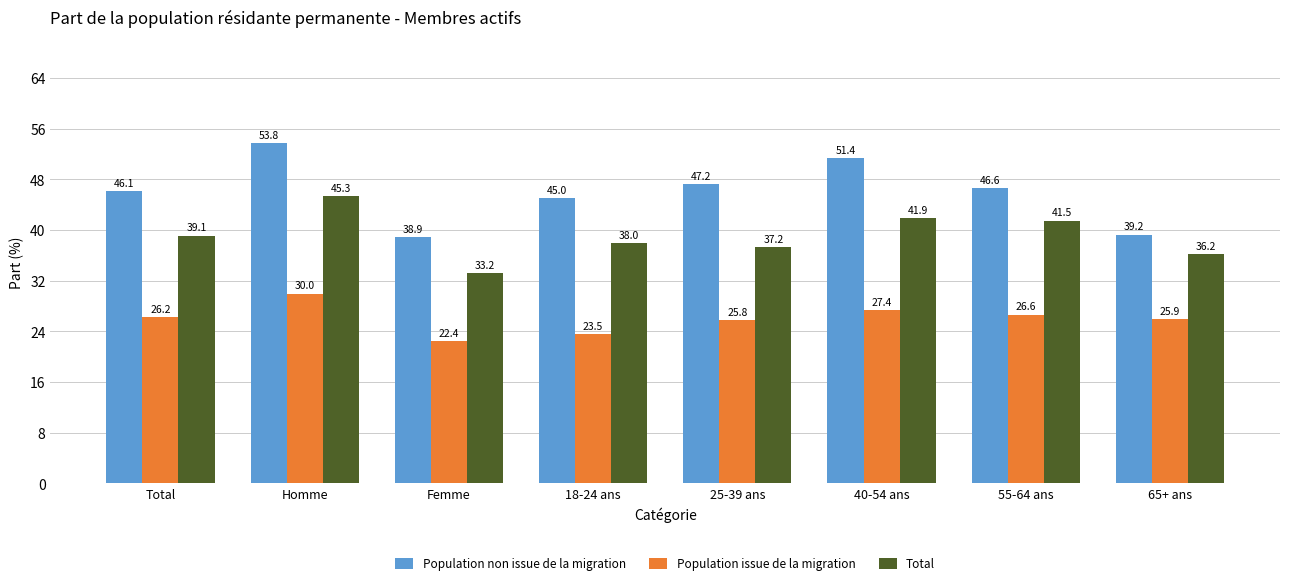

What is the total value across all series at 65+ ans?

101.3